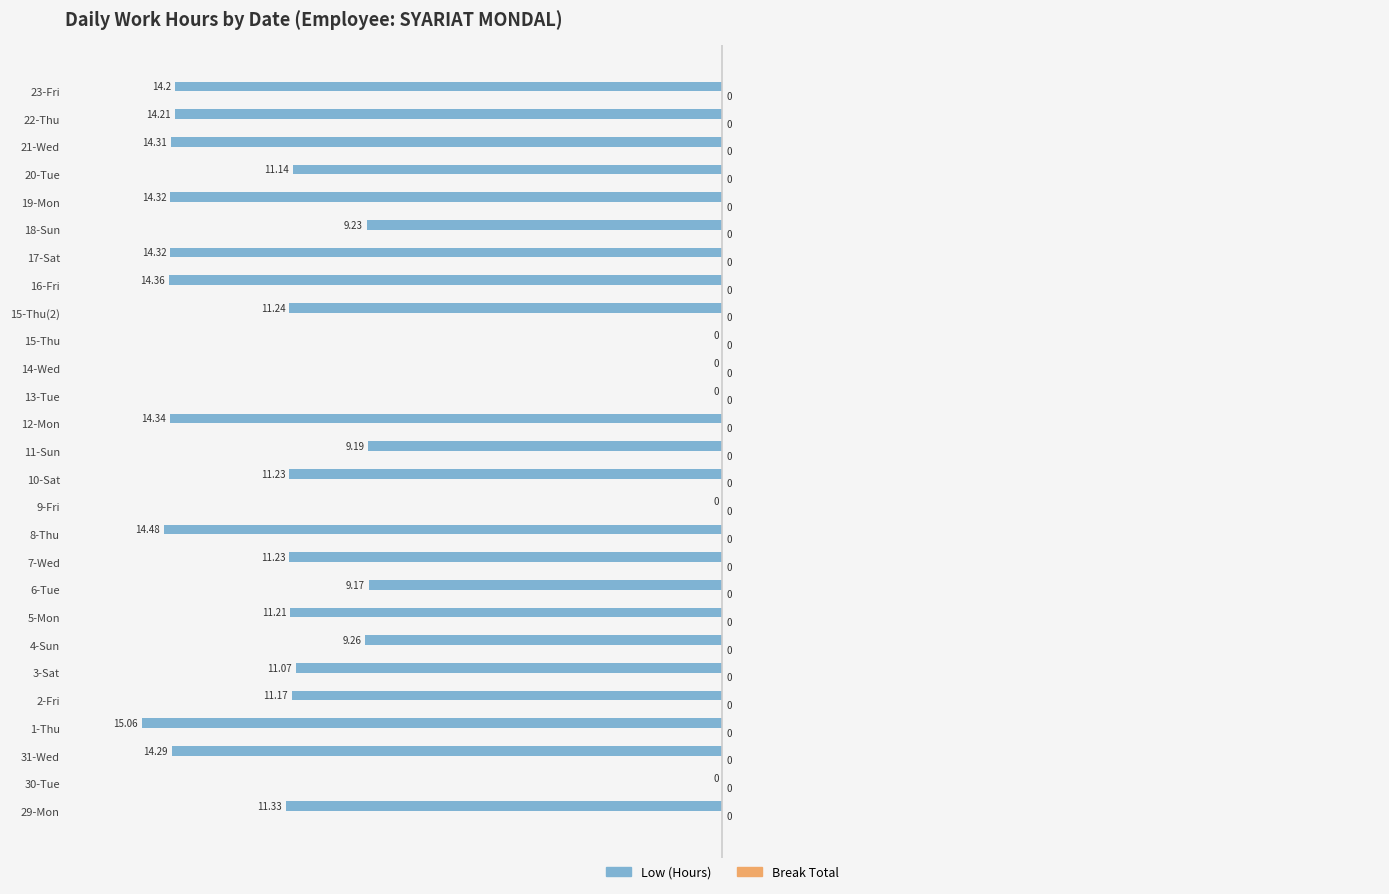

How many categories are shown in the chart?

27